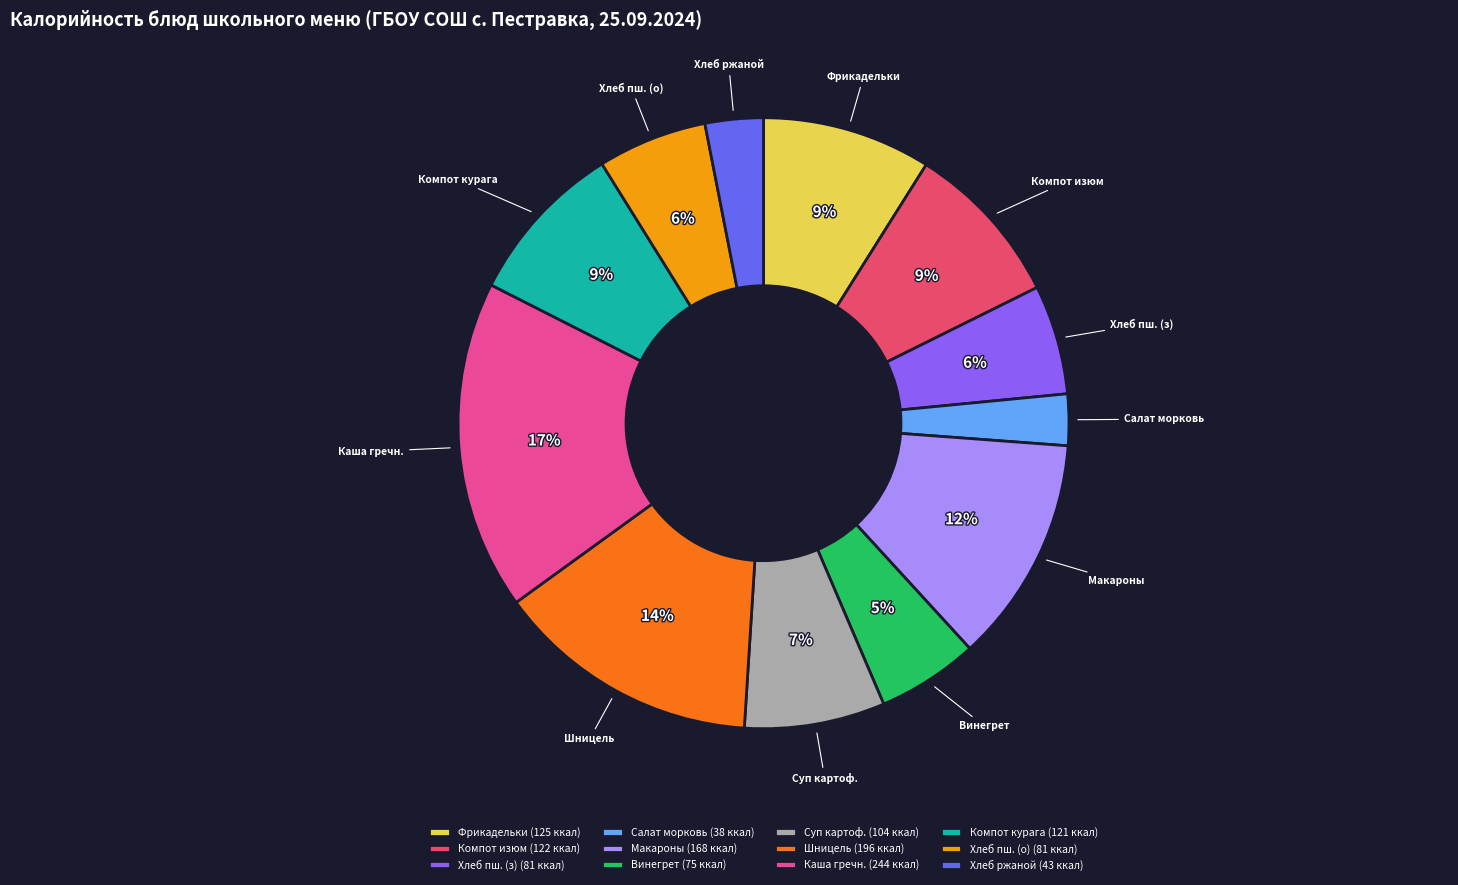

To the nearest percent, what portion does Хлеб пш. (з) represent?

6%